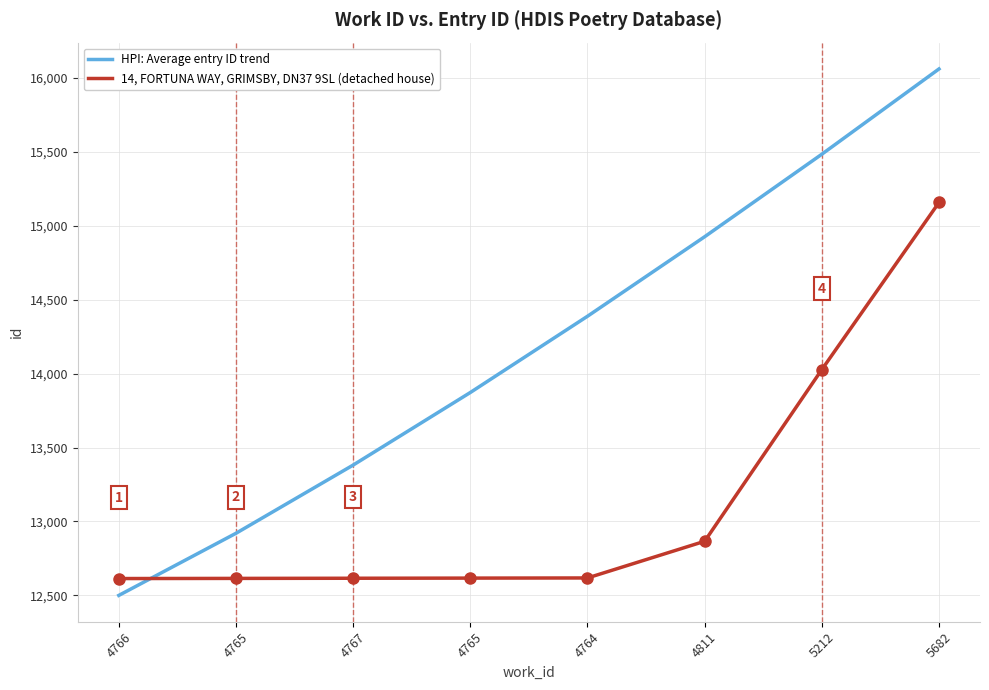

Rank the categories by 14, FORTUNA WAY, GRIMSBY, DN37 9SL (detached house) value from lowest to highest.

4766, 4765, 4767, 4765, 4764, 4811, 5212, 5682